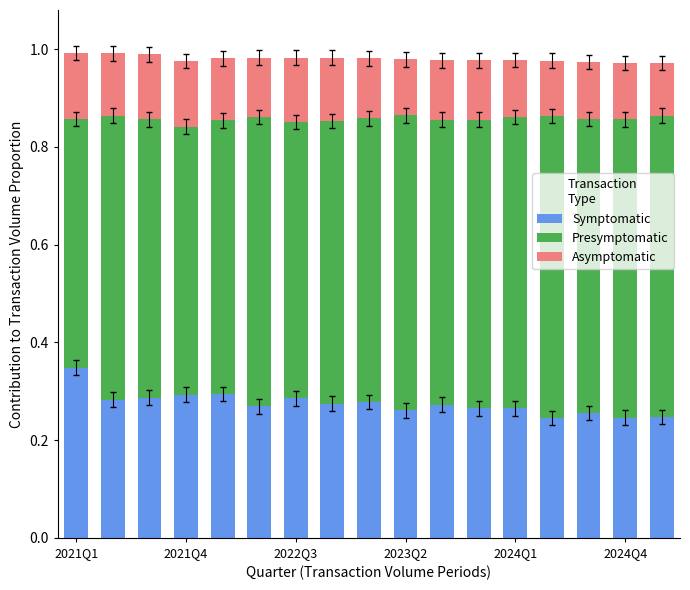

Count the number of categories in the chart.

17